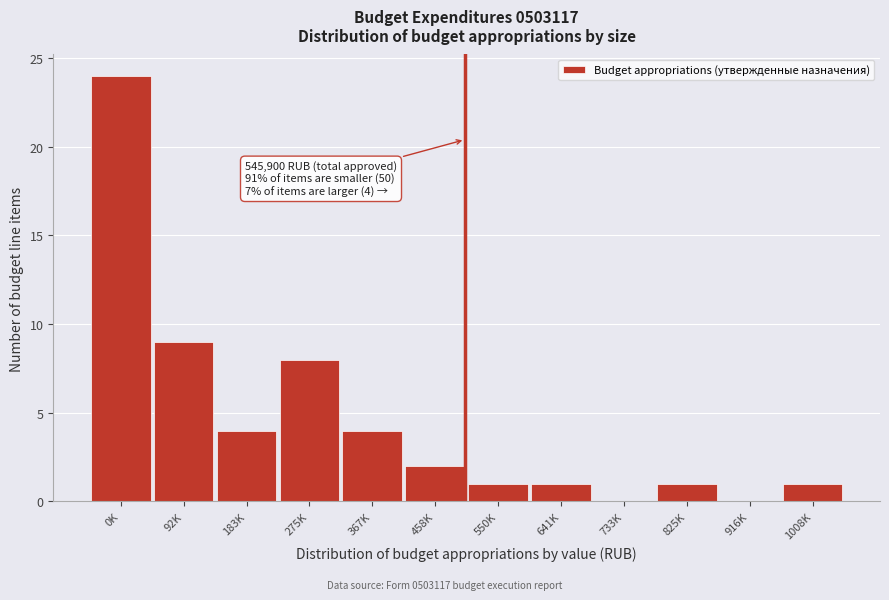

Reading left to right, list all the values displayed in this chart.

0K=24	92K=9	183K=4	275K=8	367K=4	458K=2	550K=1	641K=1	733K=0	825K=1	916K=0	1008K=1